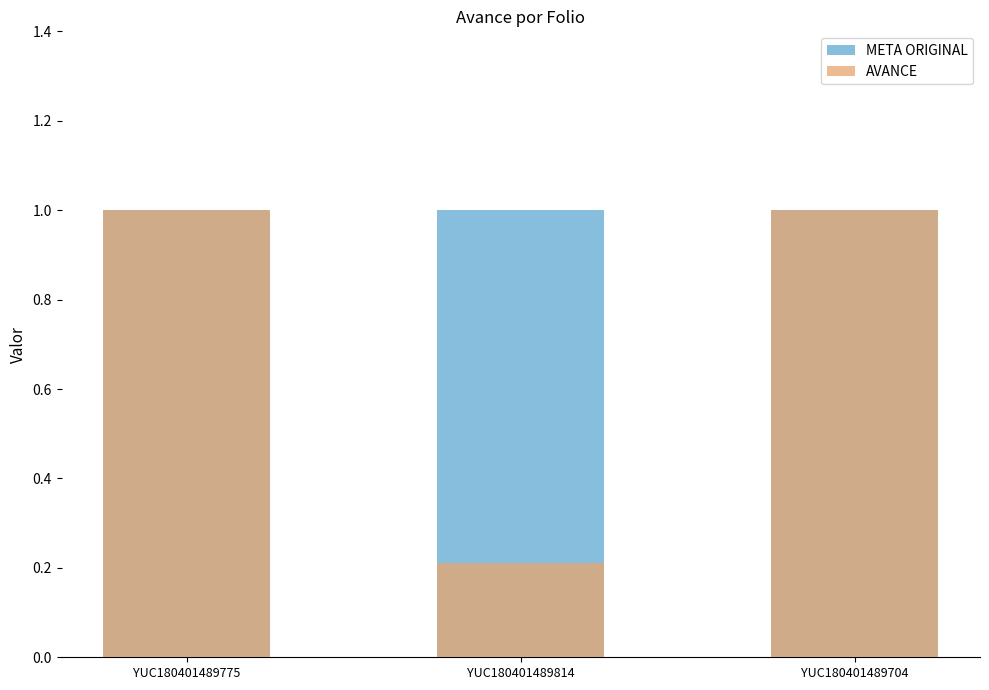

Which series changed the most between YUC180401489814 and YUC180401489704?

AVANCE